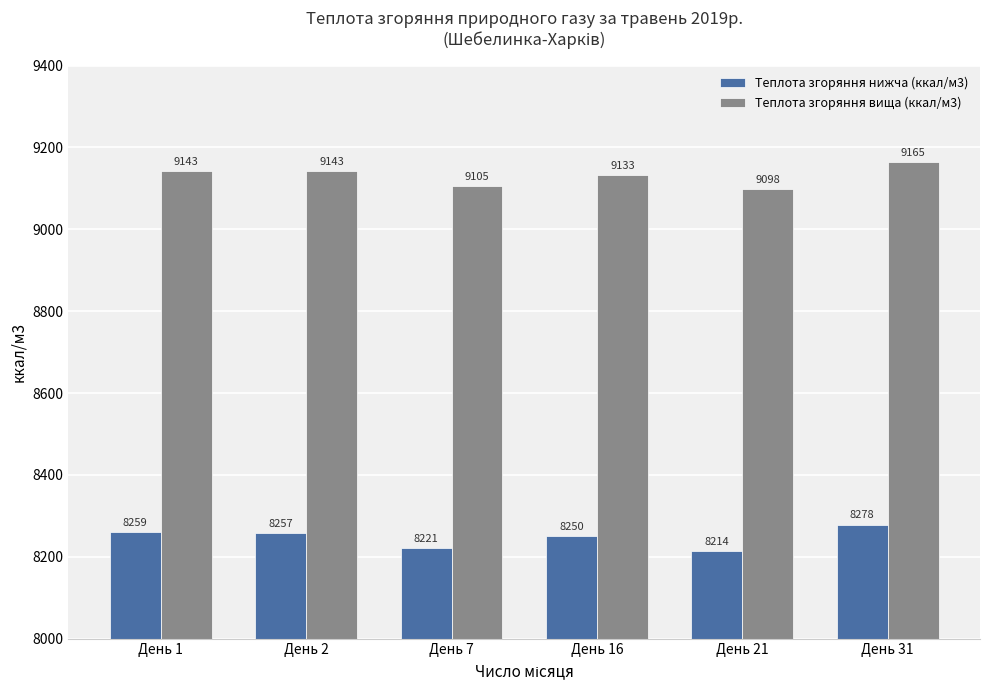

Is the value of Теплота згоряння вища (ккал/м3) at День 2 greater than the value of Теплота згоряння нижча (ккал/м3) at День 16?

Yes